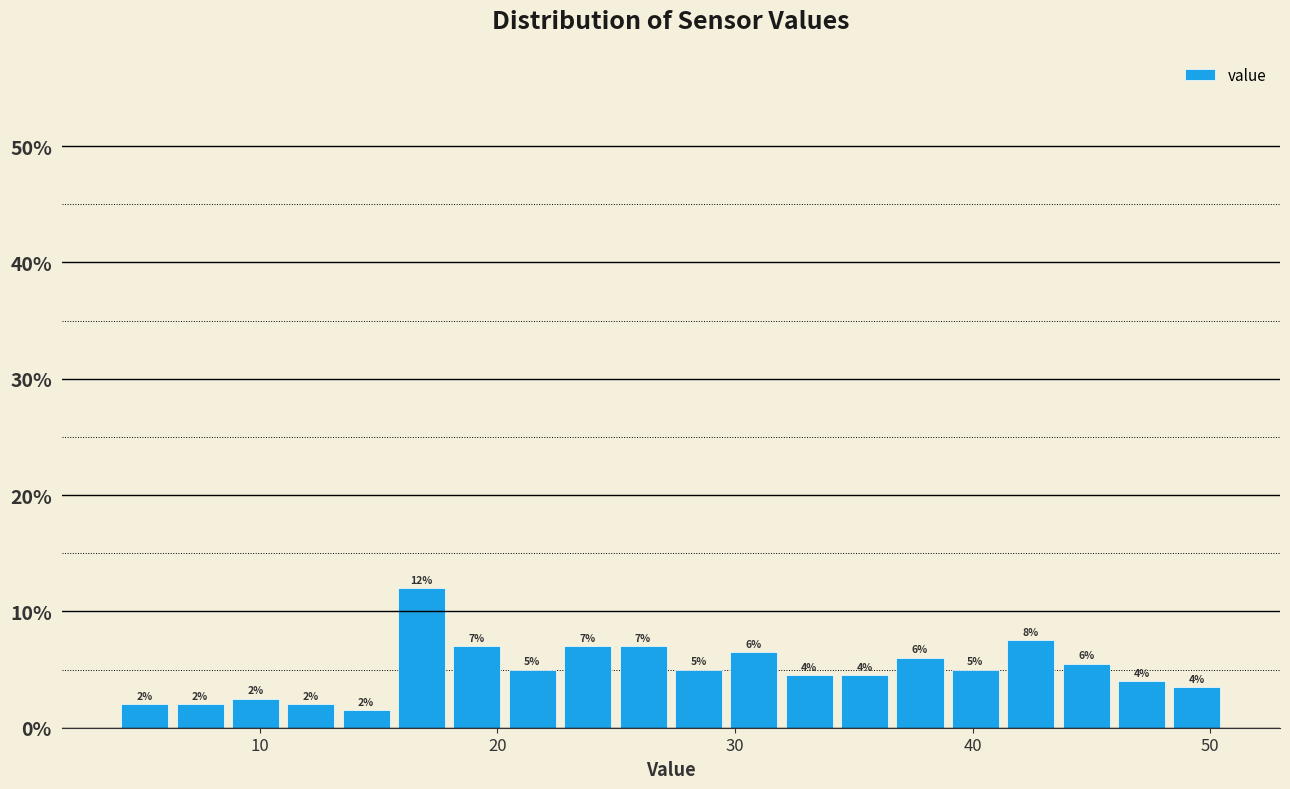

Around what value on the x-axis is the tallest bar? Give the approximate position of its centre, as read against the axis.

17